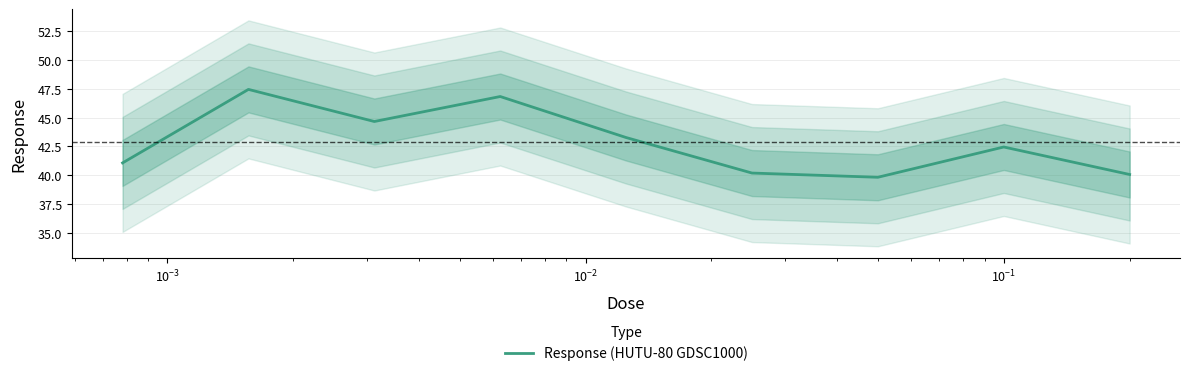

At which label is the value closest to 43?

$\mathdefault{10^{-1}}$